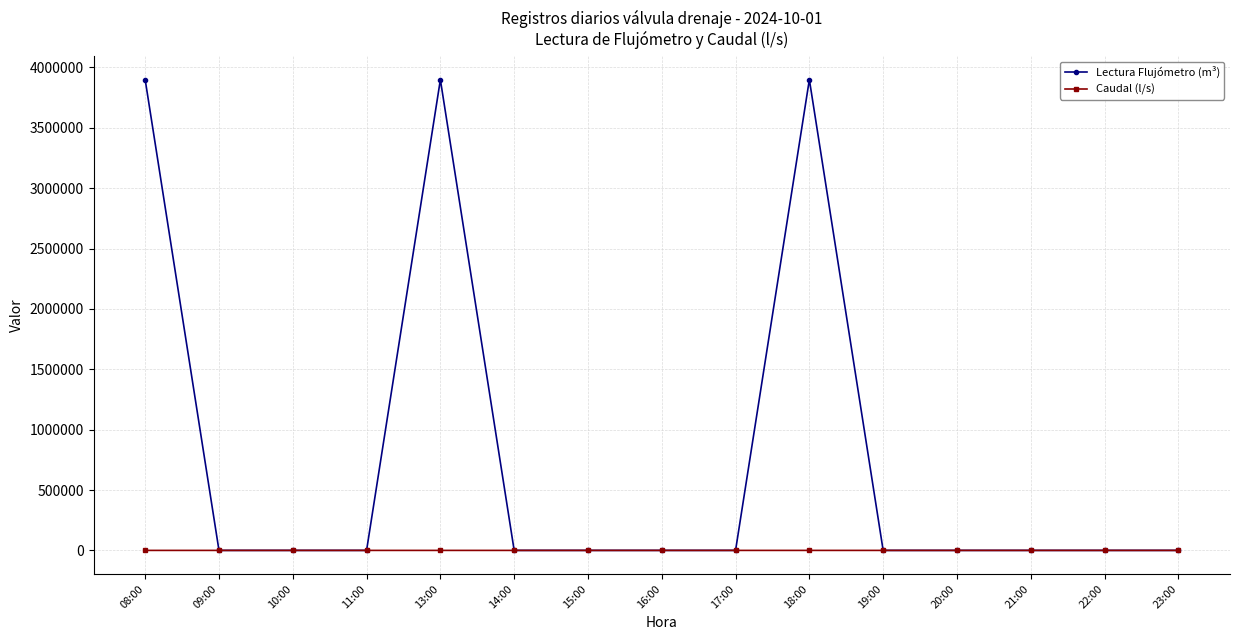

What is the difference between the highest and lowest values at 08:00?

3897928.0